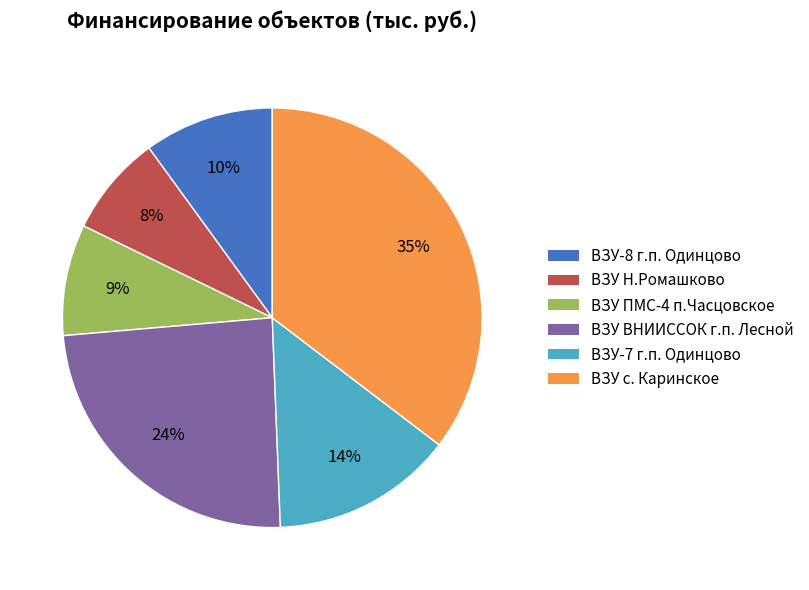

Is the sum of ВЗУ-7 г.п. Одинцово and ВЗУ Н.Ромашково greater than half?

No